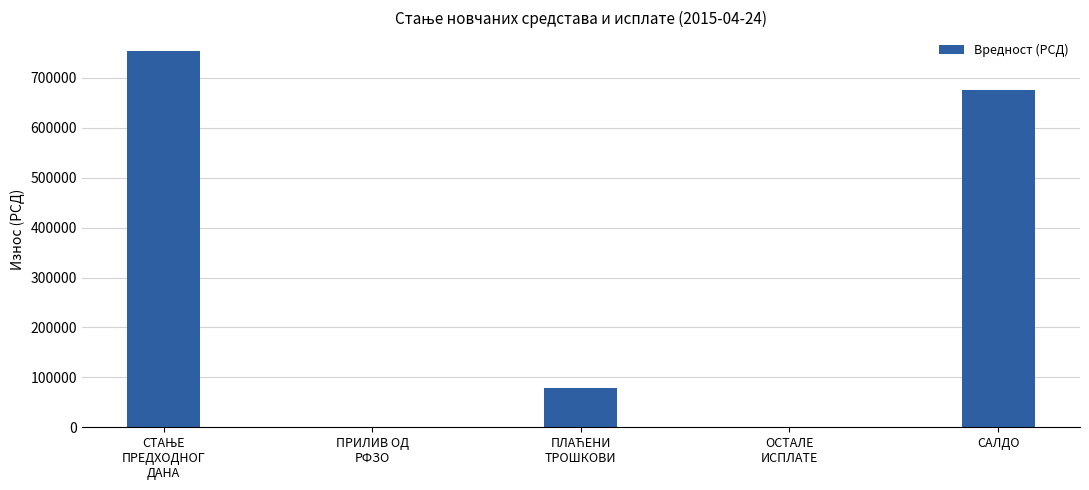

Which has a higher value, ОСТАЛЕ
ИСПЛАТЕ or САЛДО?

САЛДО